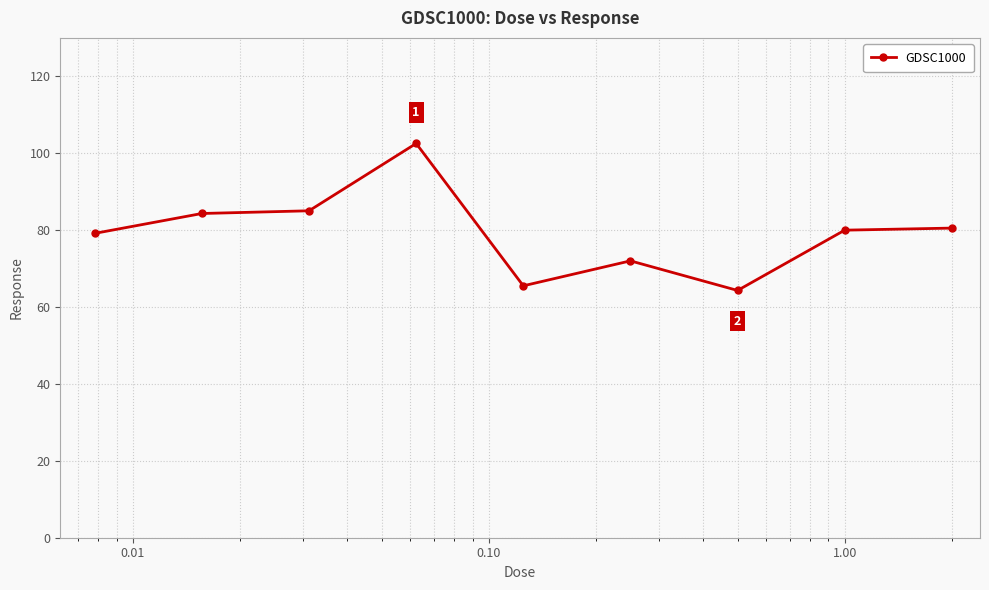

What is the sum of all values?

713.4